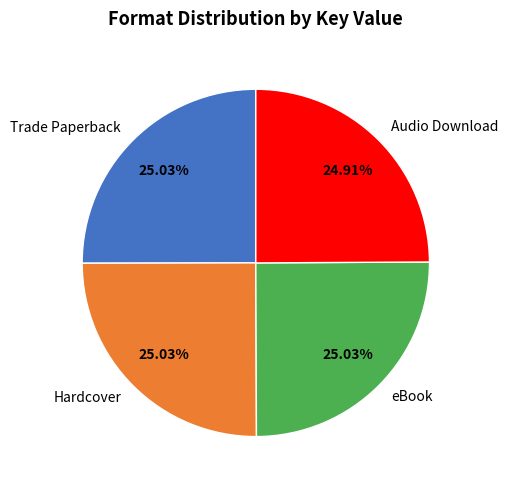

Is there any slice that represents more than half of the pie?

No